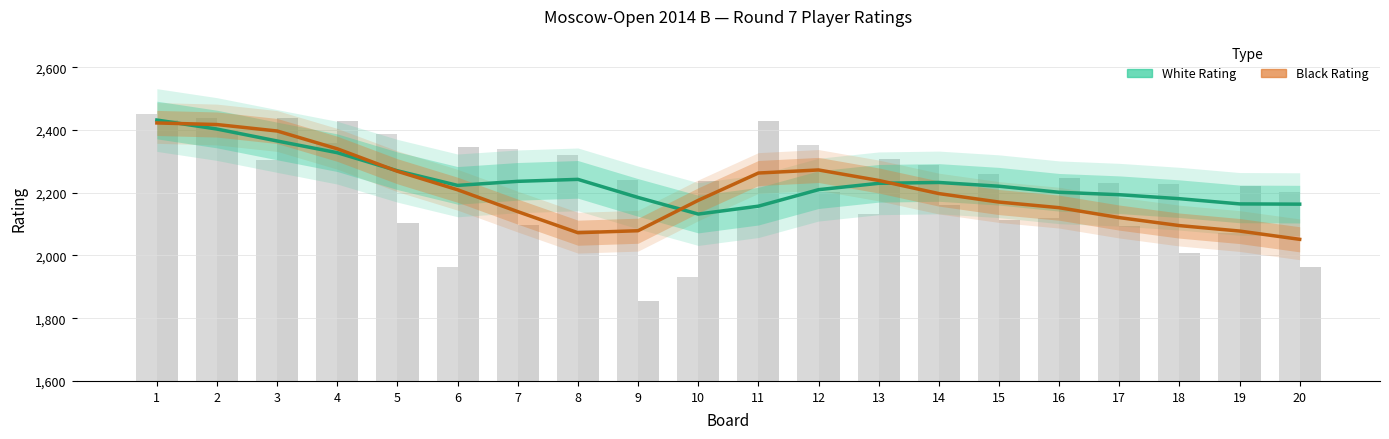

Reading left to right, extract all data points from this chart.

White Rating: 1=2452	2=2439	3=2303	4=2359	5=2388	6=1963	7=2340	8=2319	9=2241	10=1932	11=2149	12=2353	13=2133	14=2288	15=2259	16=2119	17=2232	18=2228	19=2072	20=2202
Black Rating: 1=2433	2=2400	3=2438	4=2428	5=2105	6=2345	7=2097	8=2080	9=1856	10=2238	11=2428	12=2201	13=2307	14=2162	15=2112	16=2246	17=2095	18=2007	19=2220	20=1963